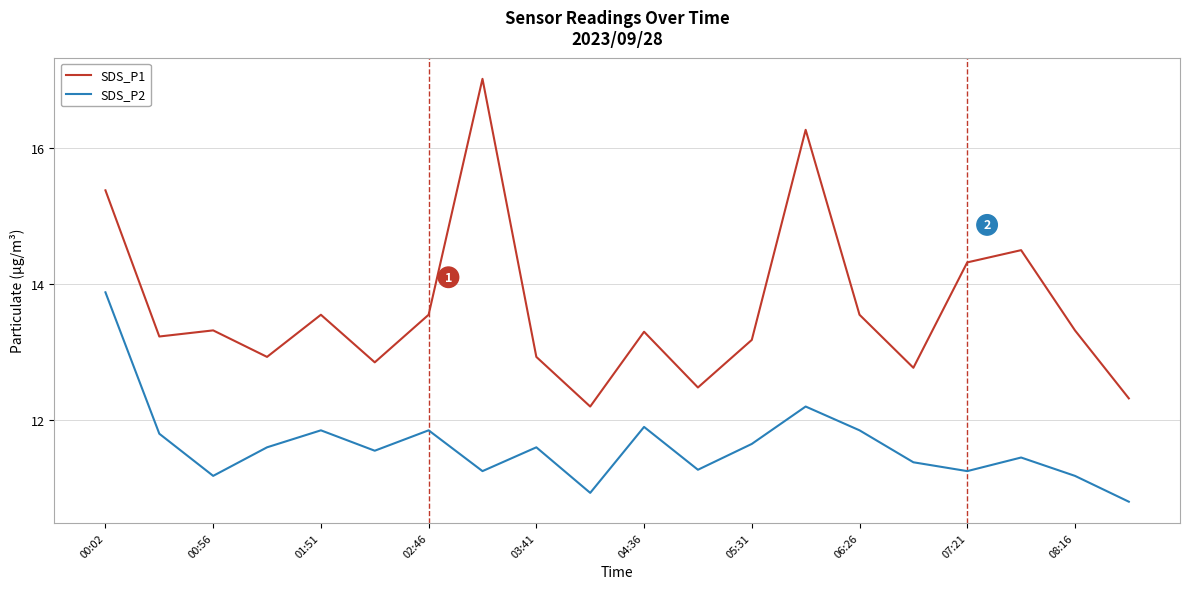

True or false: SDS_P1 and SDS_P2 intersect in this chart.

False